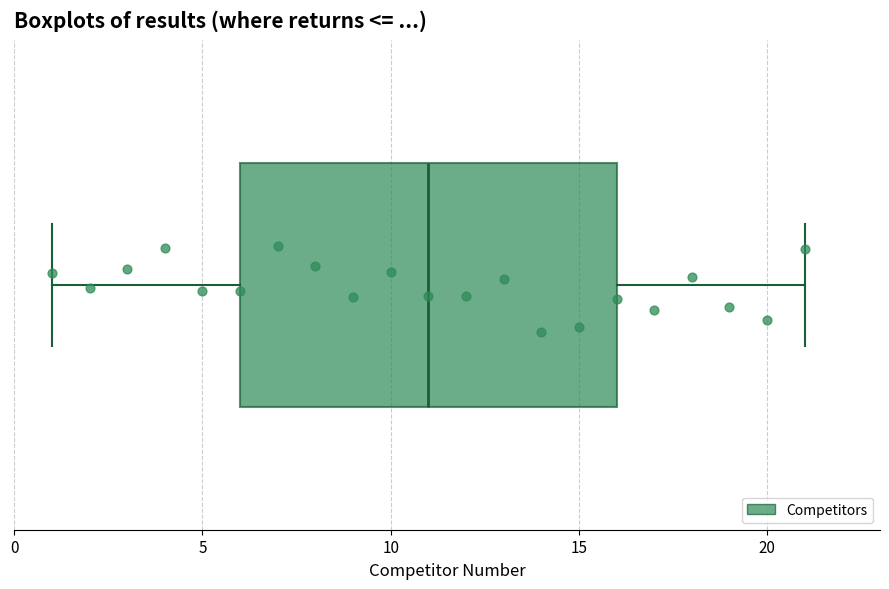

Read this box plot against the x-axis: the position of the median line, the range covered by the box, and the ends of both whiskers. The values are not printed on the chart, so give them approximately, as read against the axis.

median 11, box 6 to 16, whiskers 1 to 21